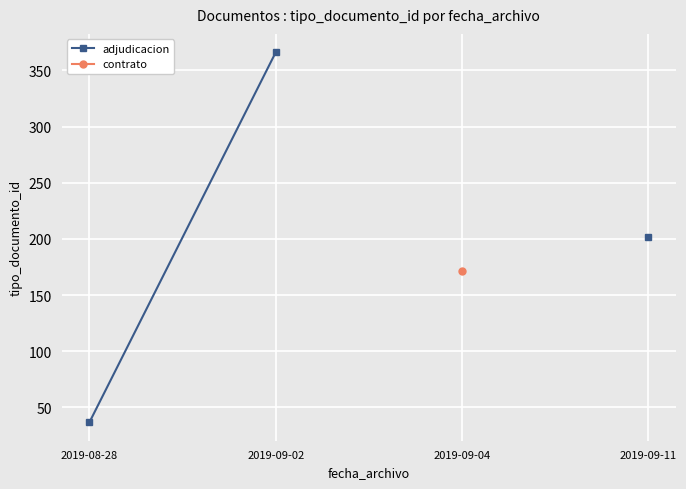

At which category does the chart reach its minimum across all series?

2019-08-28